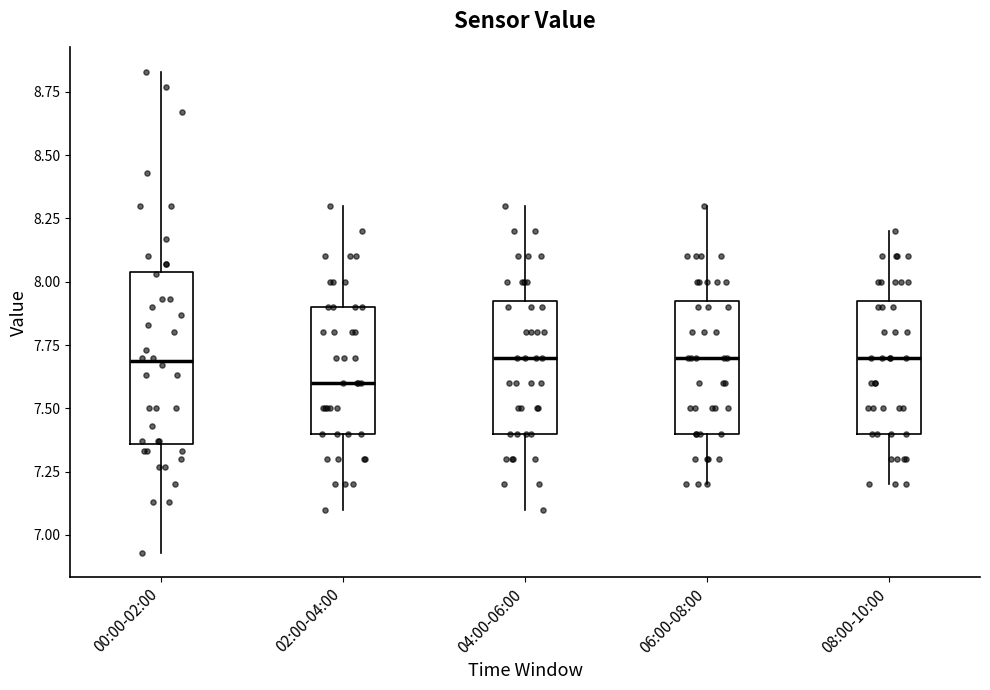

Reading left to right, transcribe this box plot: for each box, give where its median line is, the range the box spans, and where its two whiskers end, as read against the y-axis. The values are not printed on the chart, so give them approximately, as read against the axis.

00:00-02:00: median 7.70, box 7.35 to 8.05, whiskers 6.95 to 8.85
02:00-04:00: median 7.60, box 7.40 to 7.90, whiskers 7.10 to 8.30
04:00-06:00: median 7.70, box 7.40 to 7.95, whiskers 7.10 to 8.30
06:00-08:00: median 7.70, box 7.40 to 7.95, whiskers 7.20 to 8.30
08:00-10:00: median 7.70, box 7.40 to 7.95, whiskers 7.20 to 8.20